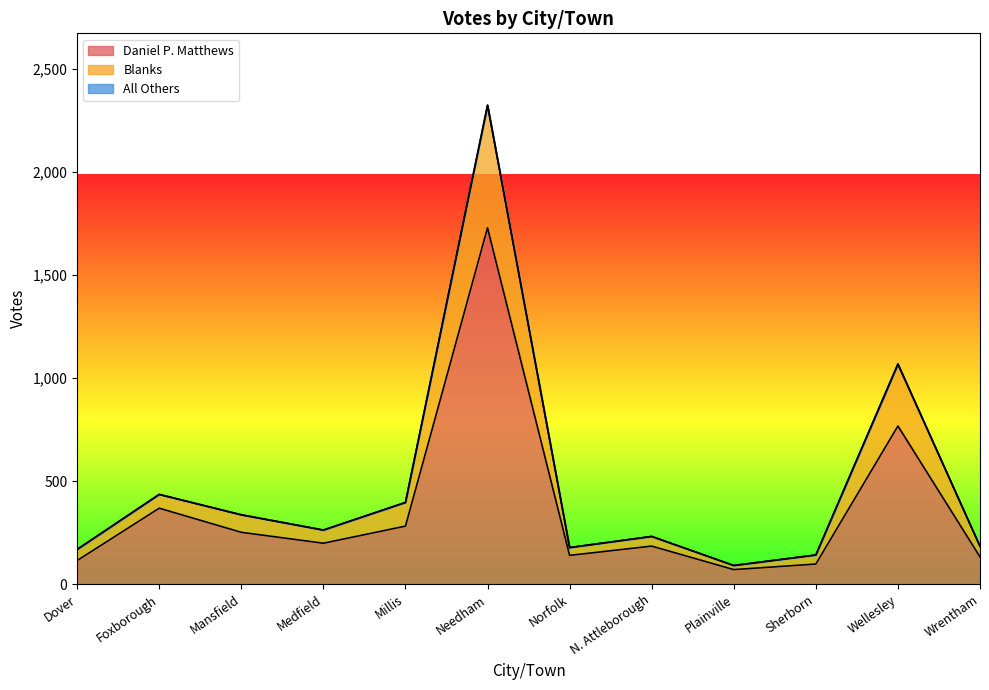

What is the minimum value for Daniel P. Matthews?

71